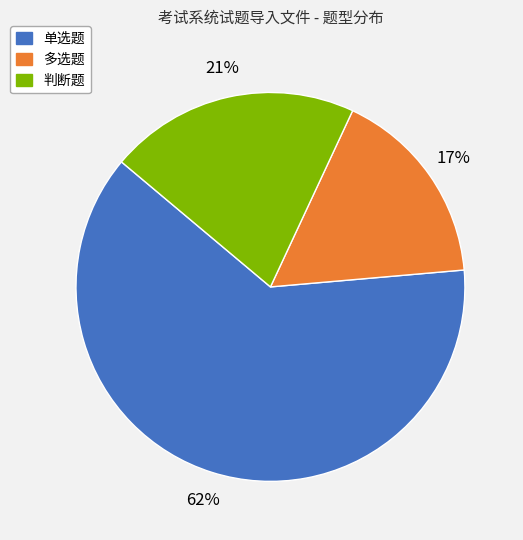

What is the smallest slice in the pie chart?

多选题